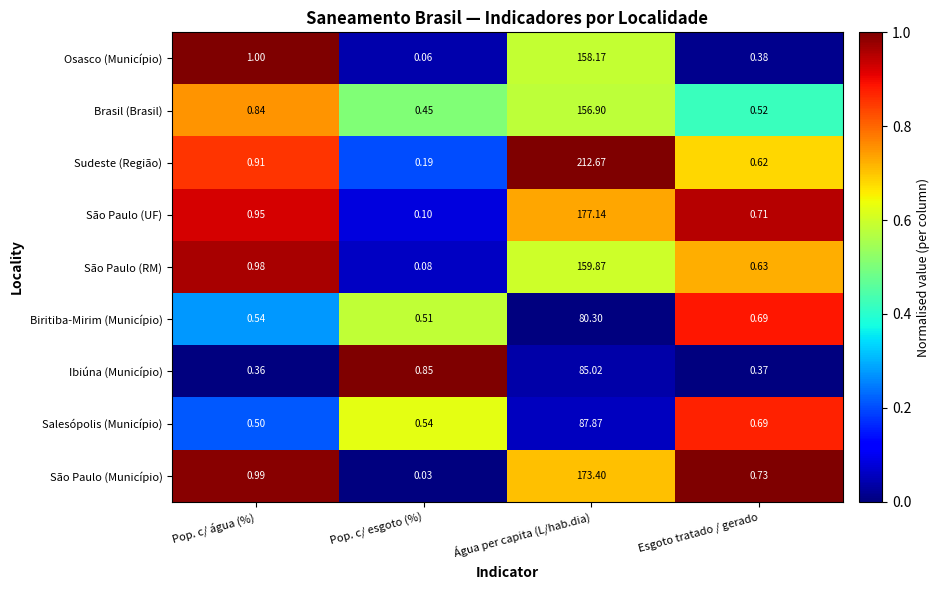

How many categories are shown in the chart?

4